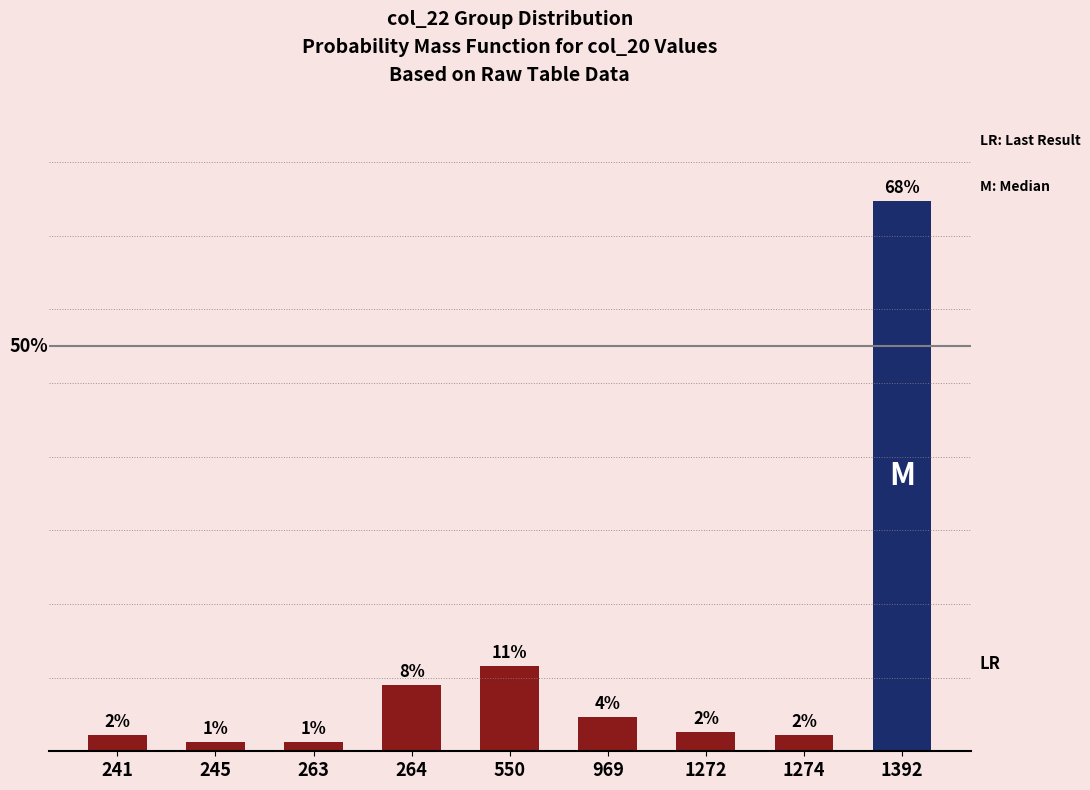

Are the bars horizontal?

No